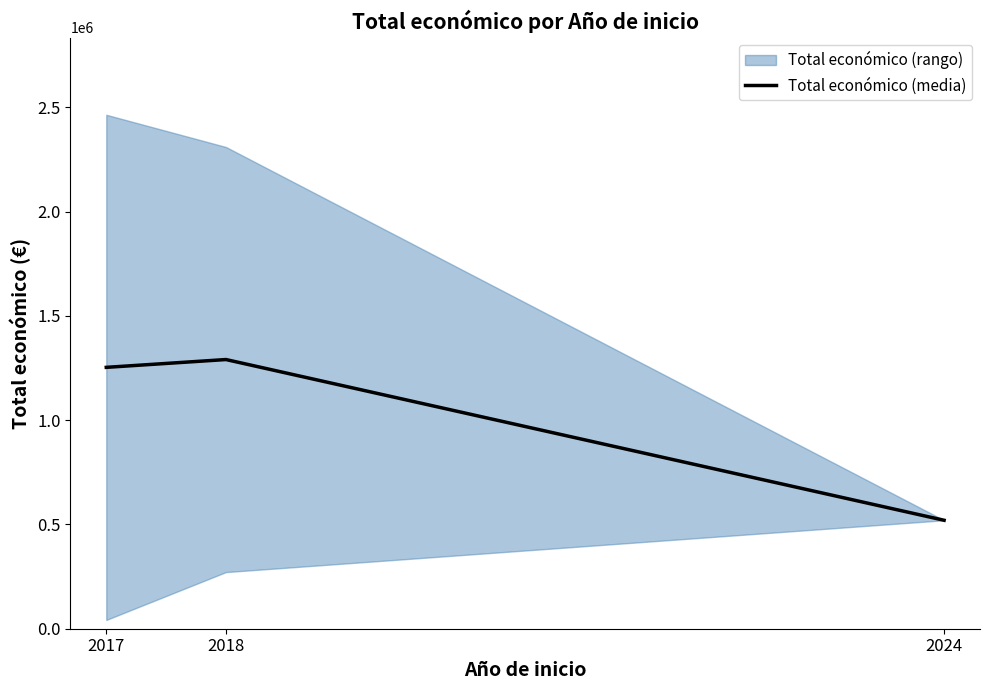

What is the sum of all values?

3064173